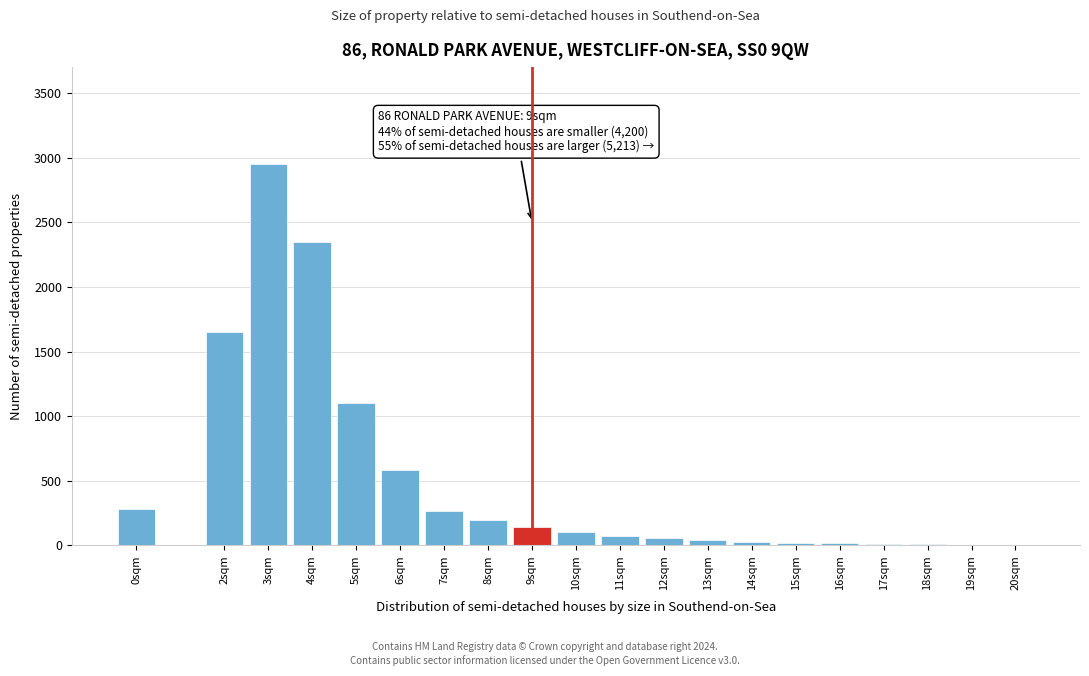

Which label corresponds to the largest value in the chart?

3sqm